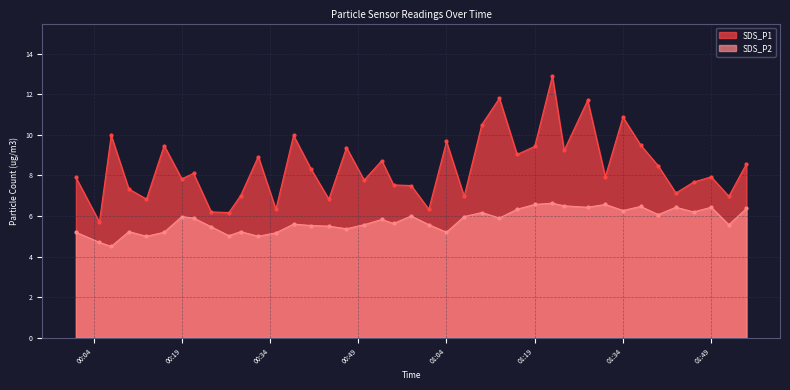

Where is the first local maximum for SDS_P2?

2022/08/08 00:10